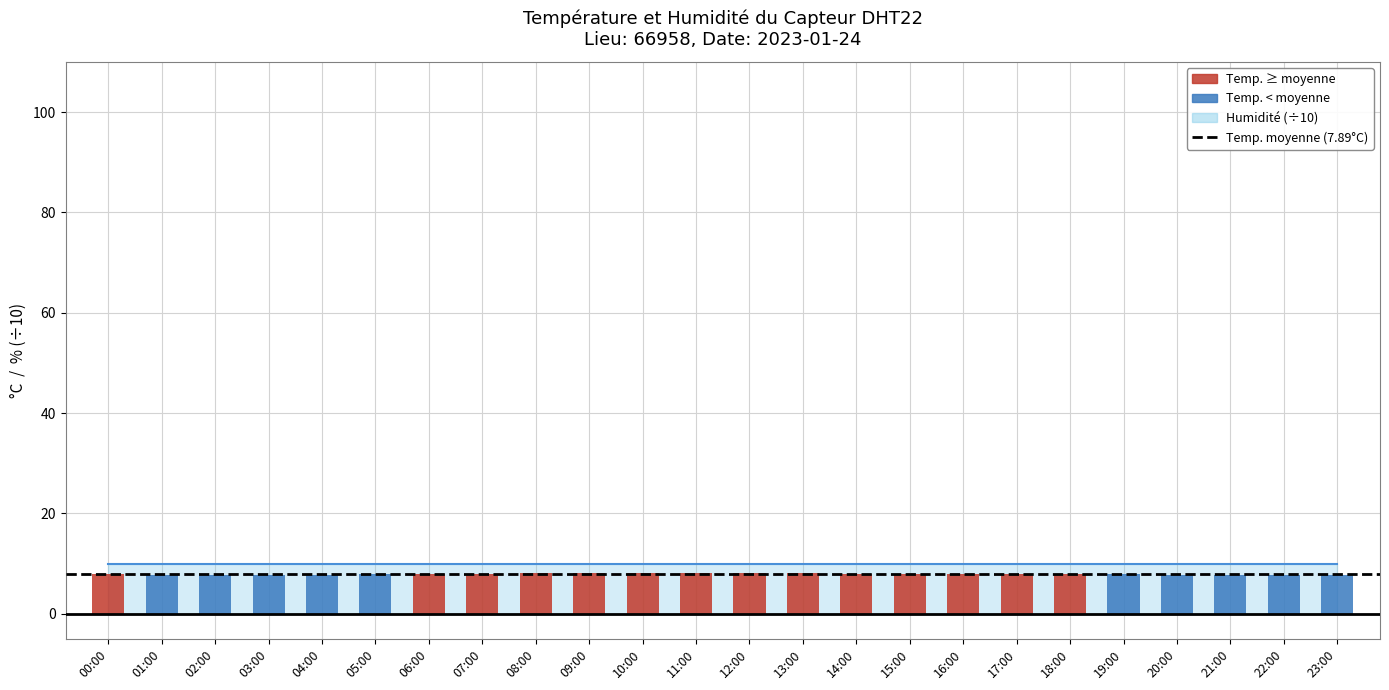

Are the bars horizontal?

No